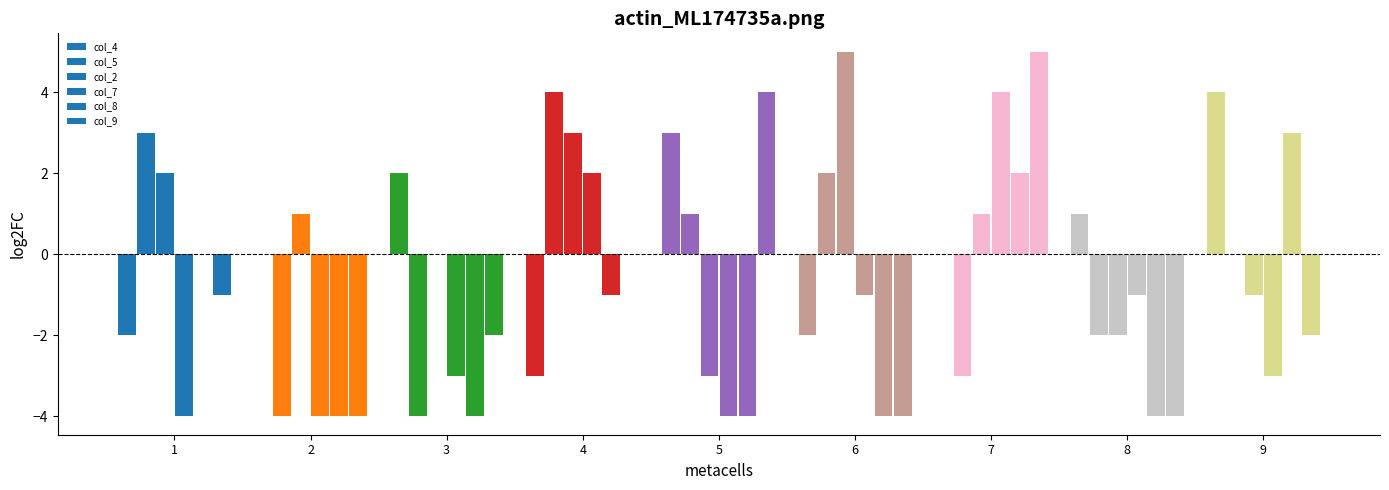

At which category does the chart reach its minimum across all series?

2